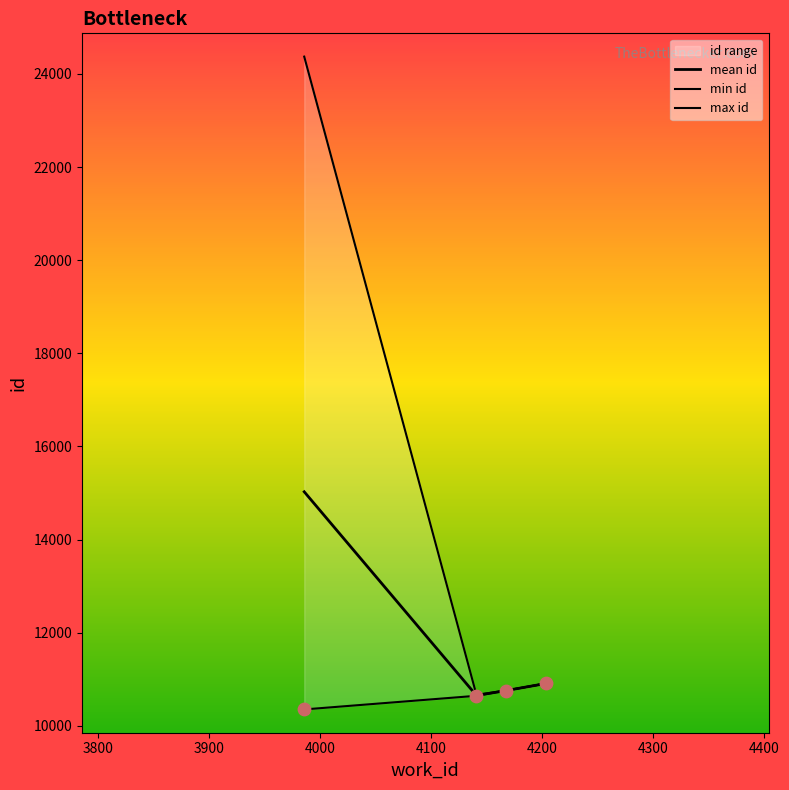

Which series contains the highest Y value?

max id